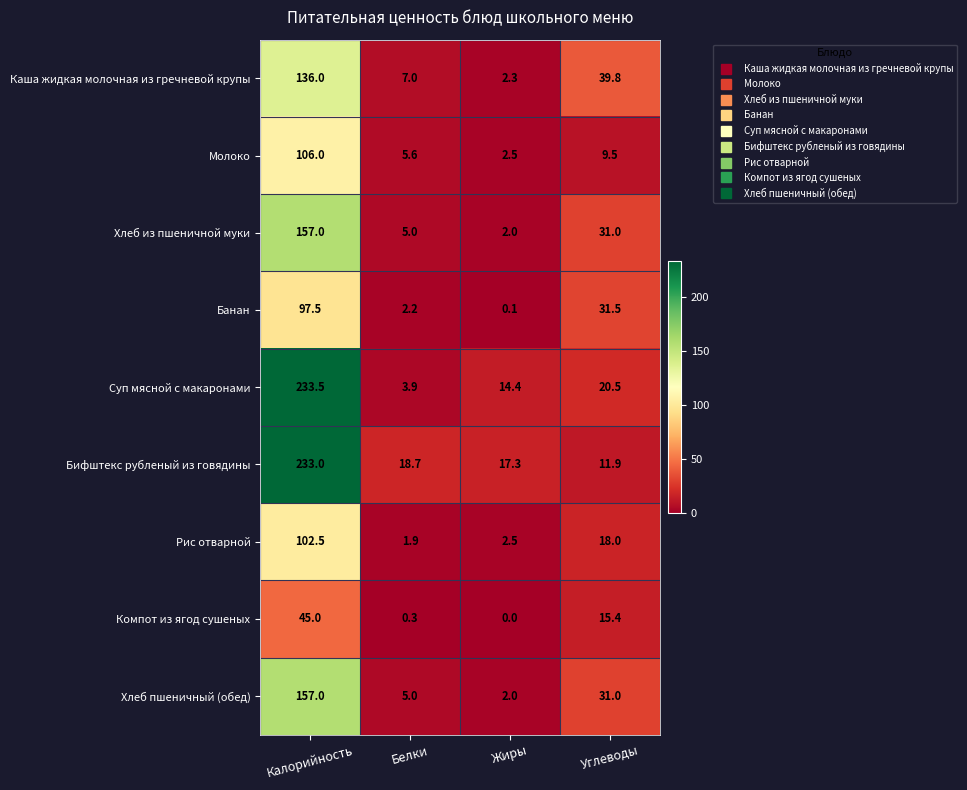

The value of Бифштекс рубленый из говядины at Жиры is 17.3. True or false?

True